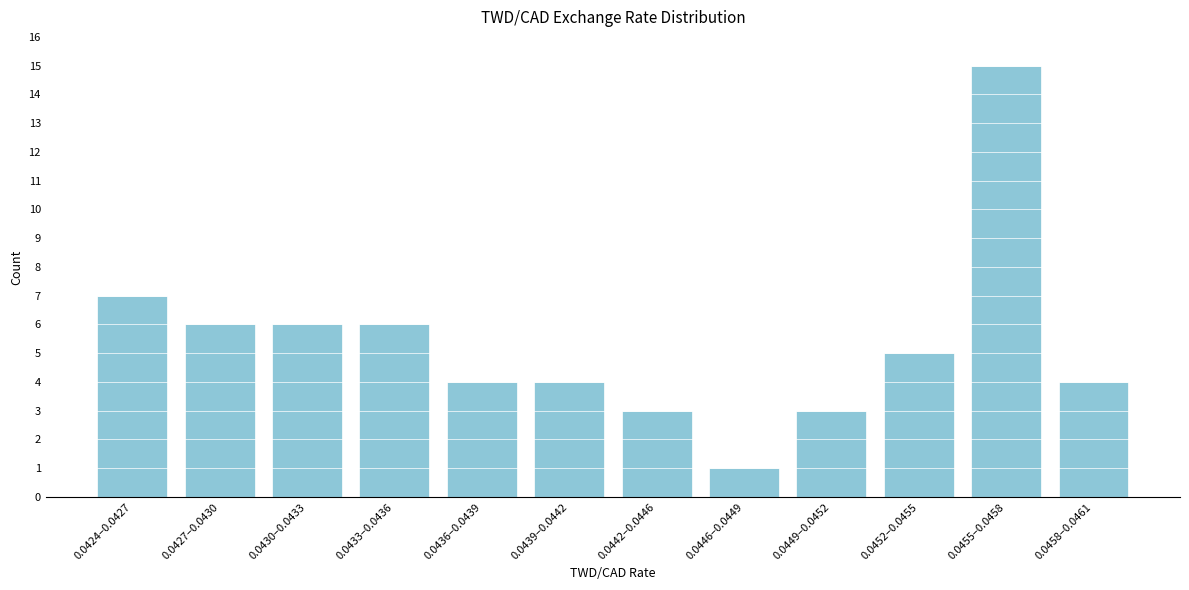

Reading right to left, extract all data points from this chart.

0.0458–0.0461=4	0.0455–0.0458=15	0.0452–0.0455=5	0.0449–0.0452=3	0.0446–0.0449=1	0.0442–0.0446=3	0.0439–0.0442=4	0.0436–0.0439=4	0.0433–0.0436=6	0.0430–0.0433=6	0.0427–0.0430=6	0.0424–0.0427=7